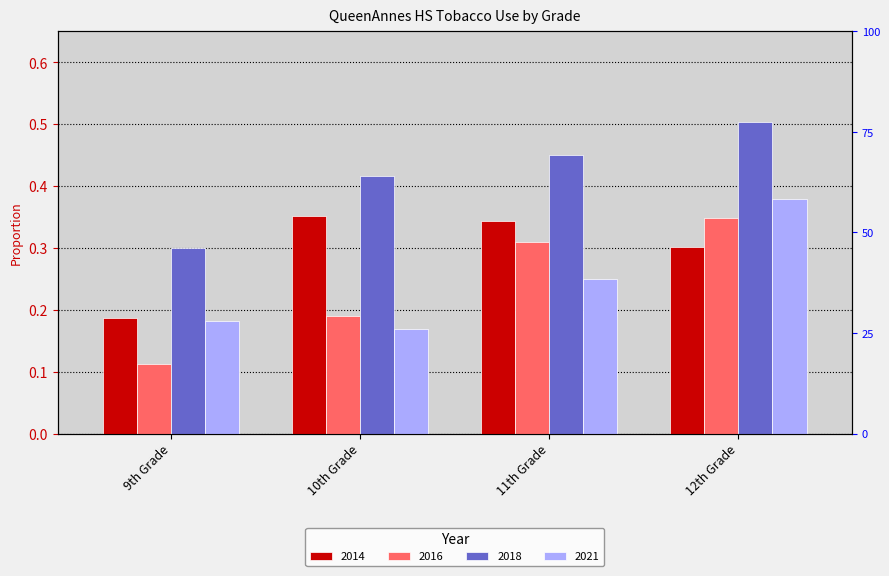

Which series has the largest total across all categories?

2018